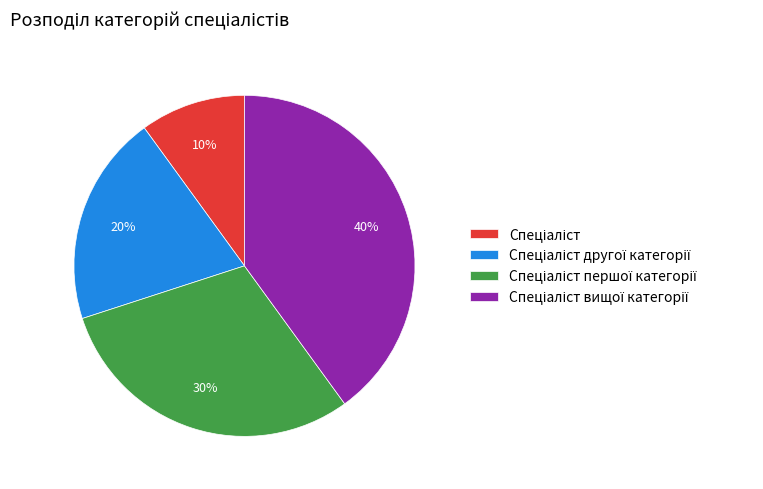

Does any single category account for the majority?

No